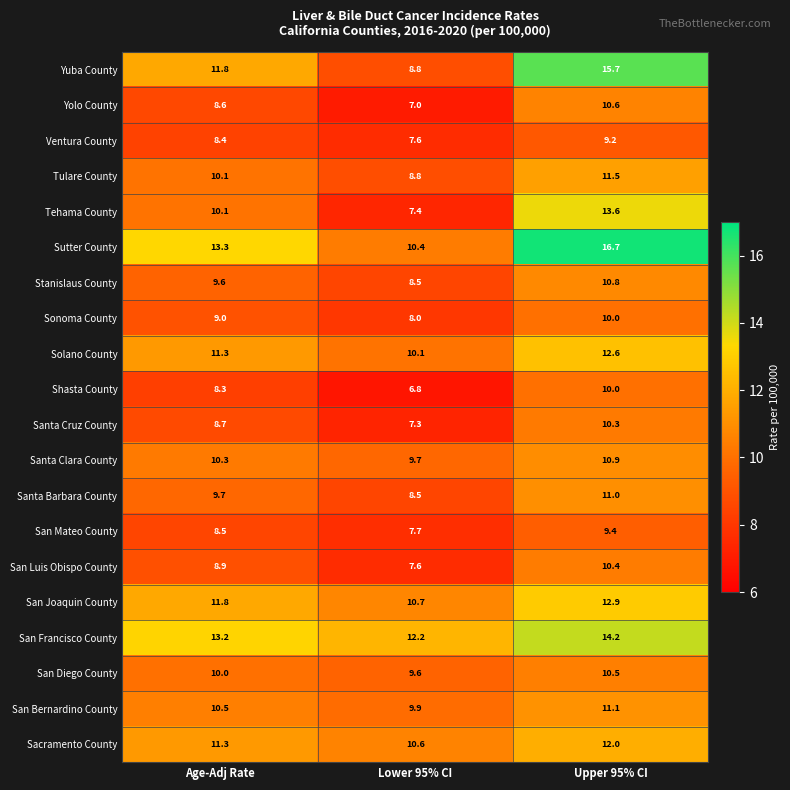

At which category is the sum across all series the highest?

Upper 95% CI